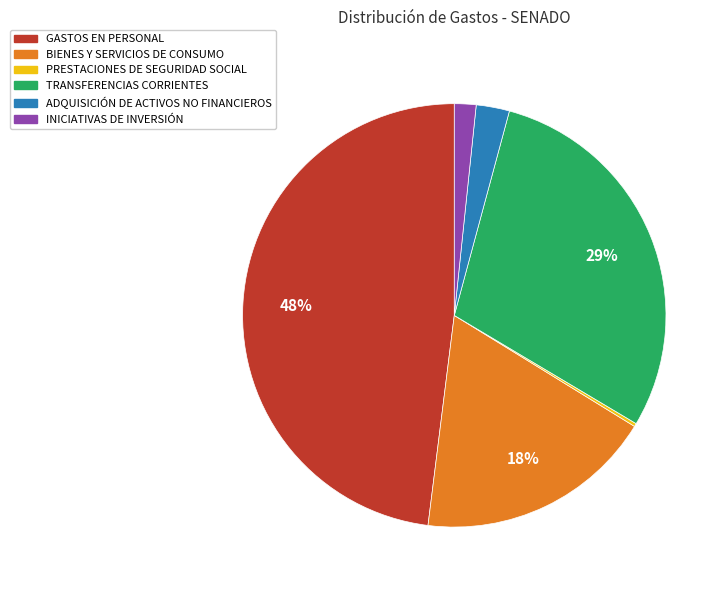

True or false: GASTOS EN PERSONAL accounts for 38% of the total.

False